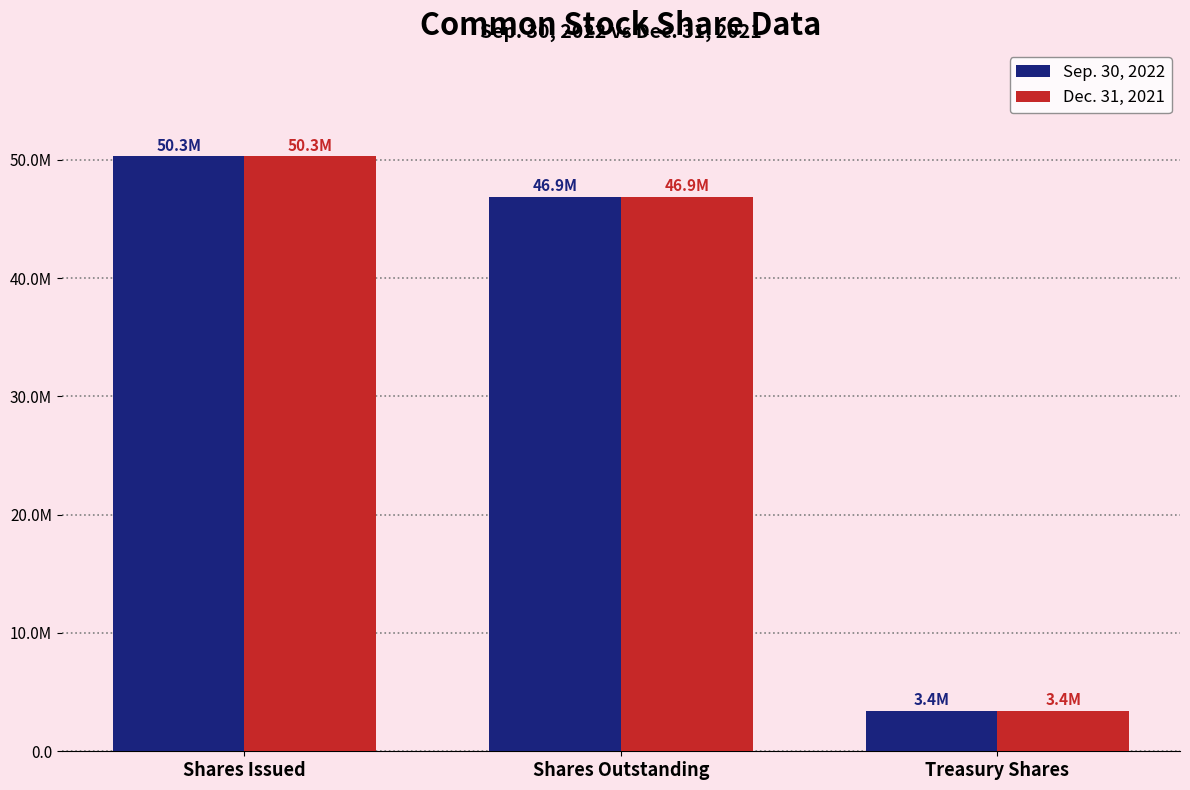

What are all the series names shown in the legend?

Sep. 30, 2022, Dec. 31, 2021